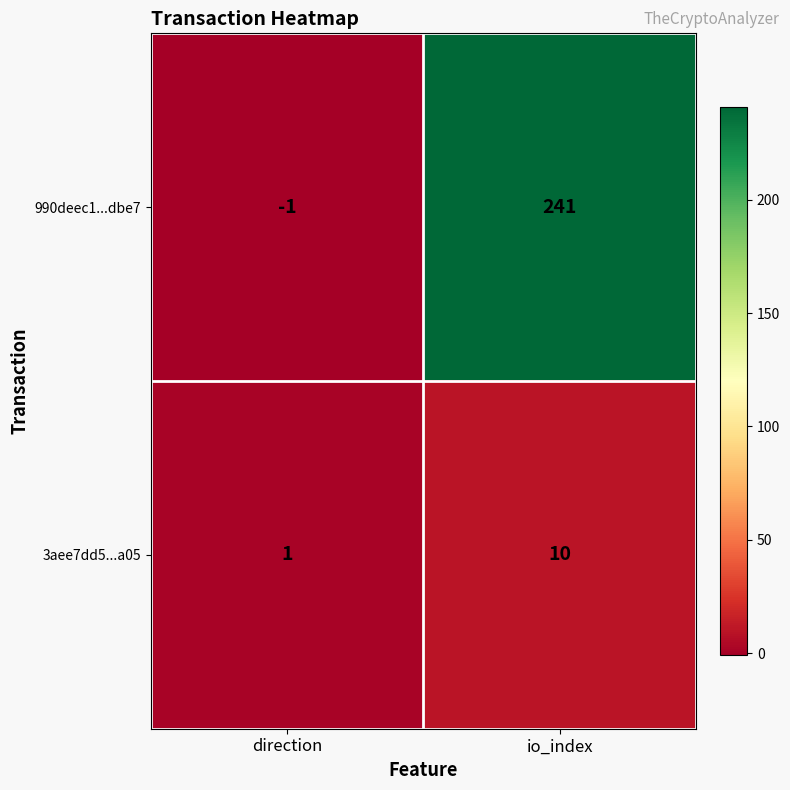

What is the greatest value displayed?

241